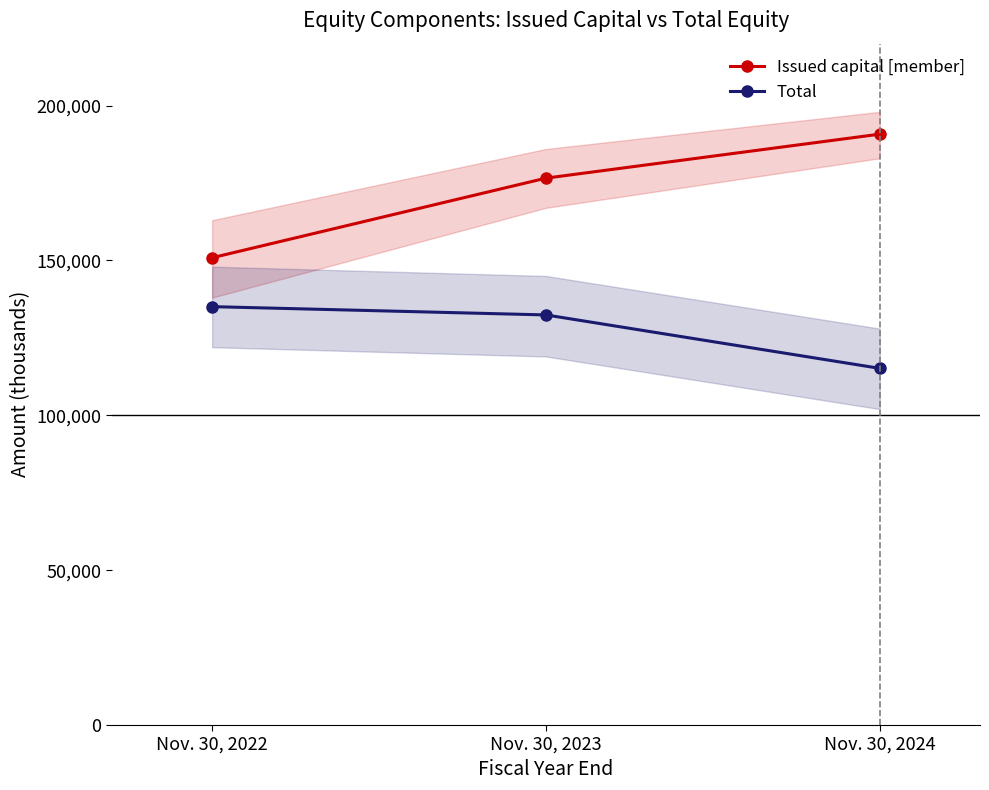

At how many categories does at least one series exceed 169457?

2